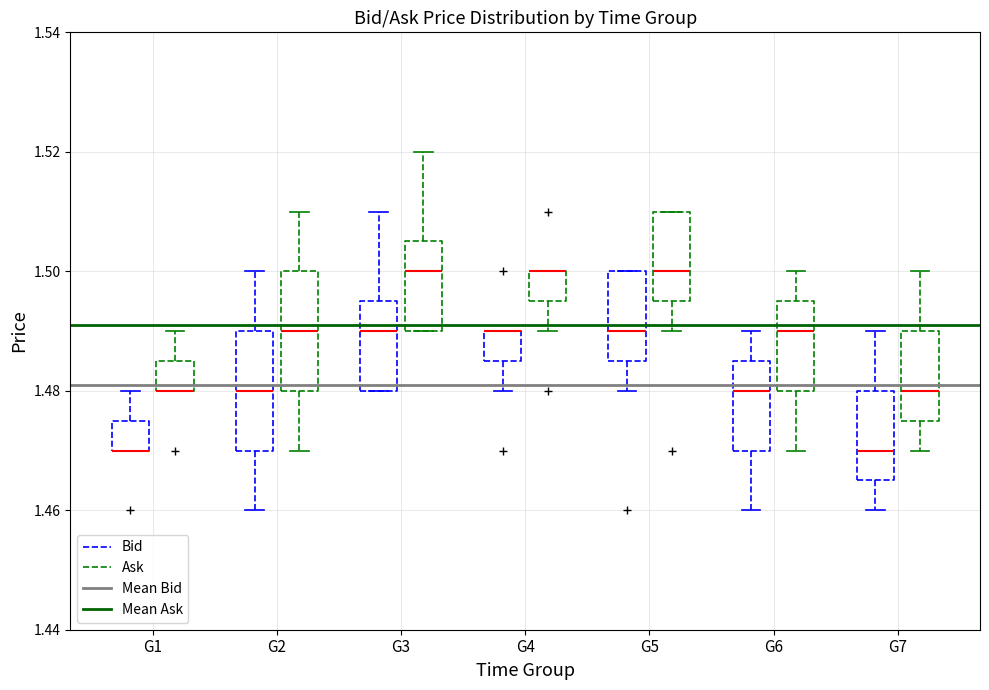

Where is the upper edge of the box for G1 (Bid) on the y-axis? The values are not printed on the chart, so give them approximately, as read against the axis.

1.476